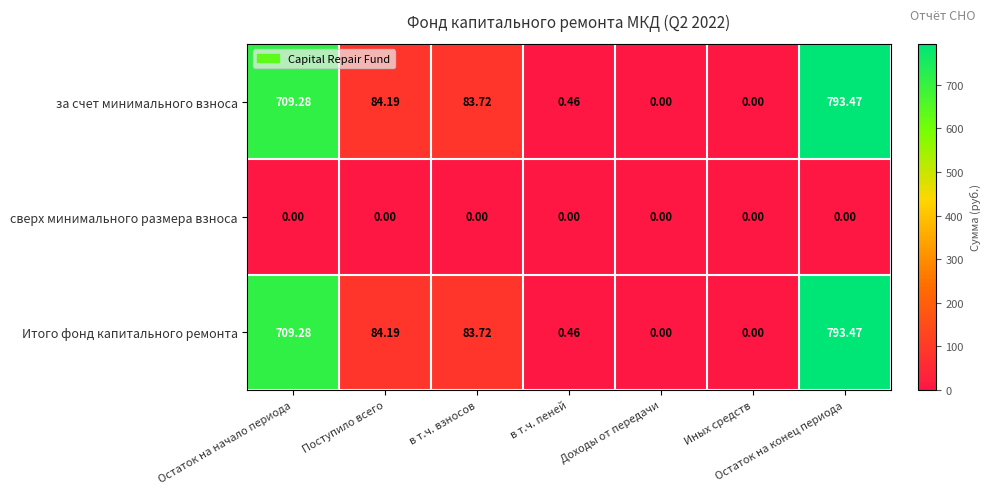

Which category has the highest value across all series?

Остаток на конец периода